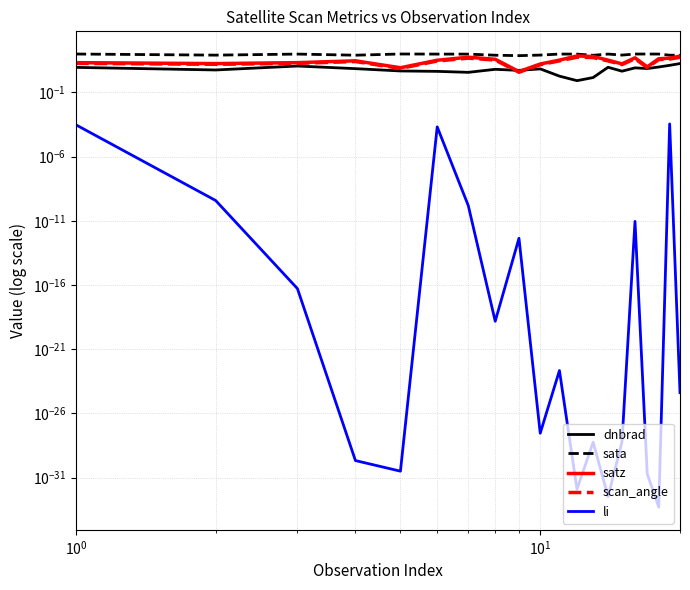

Which series has the largest total across all categories?

sata